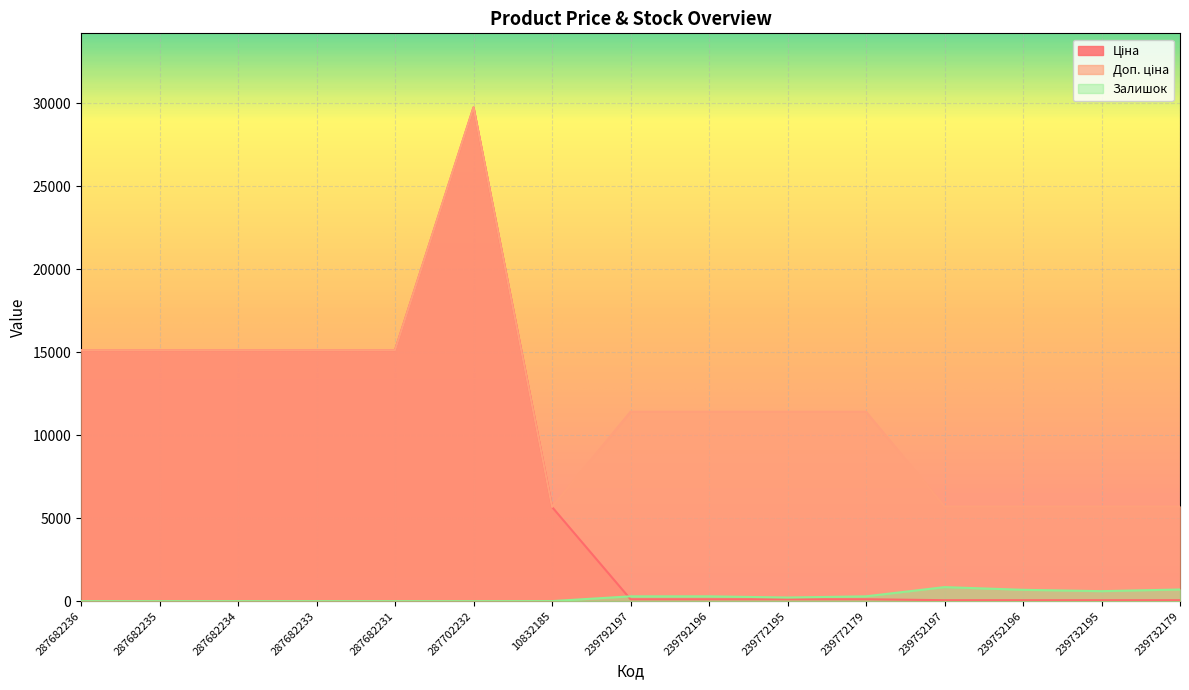

Reading left to right, list all the values displayed in this chart.

Ціна: 15120.0	15120.0	15120.0	15120.0	15120.0	29747.2	5673.8	114.1	114.1	114.1	114.1	57.0	57.0	57.0	57.0
Доп. ціна: 15120.0	15120.0	15120.0	15120.0	15120.0	29747.2	5673.8	11410.0	11410.0	11410.0	11410.0	5705.0	5705.0	5705.0	5705.0
Залишок: 0.0	0.0	0.0	0.0	0.0	0.0	3.0	289.0	290.0	218.0	290.0	845.0	683.0	601.0	702.0